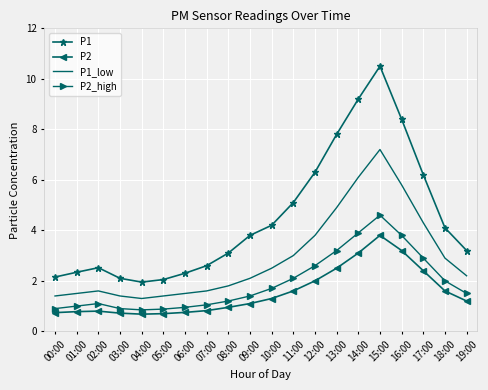

What is the average value of the P1_low series?

2.9